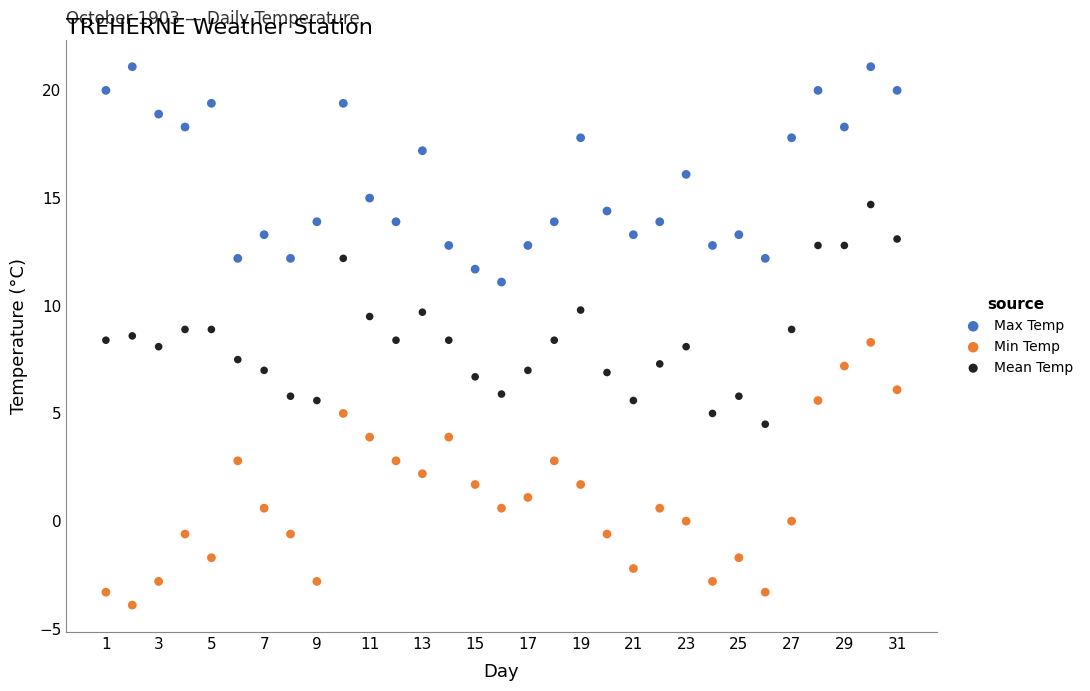

Which series has the widest spread of Y values?

Min Temp